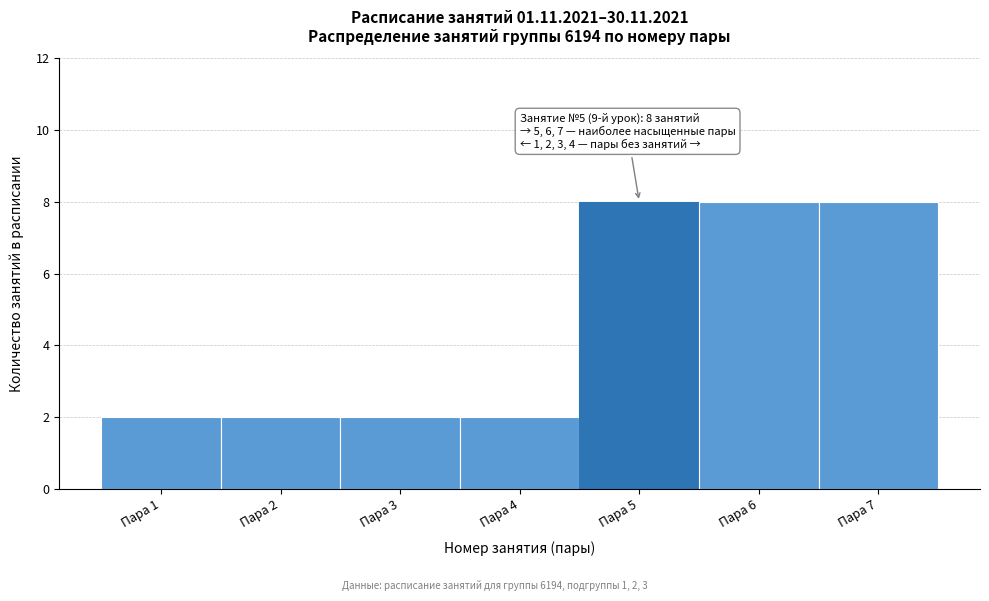

Reading left to right, what are all the values shown in this chart?

2	2	2	2	8	8	8